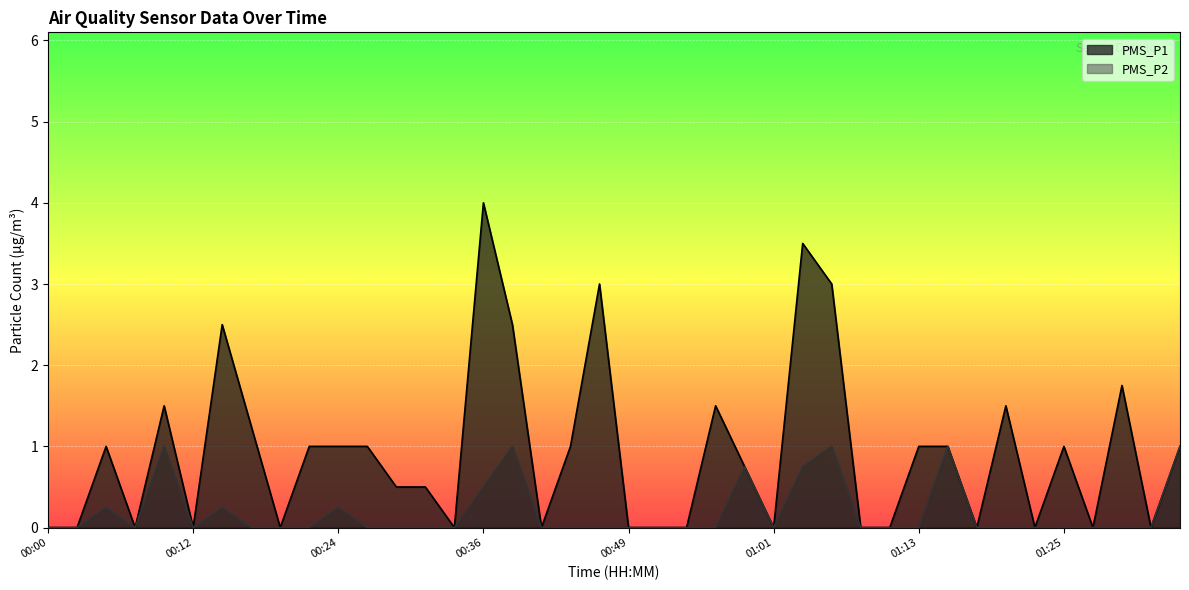

How many lines are shown in the chart?

2